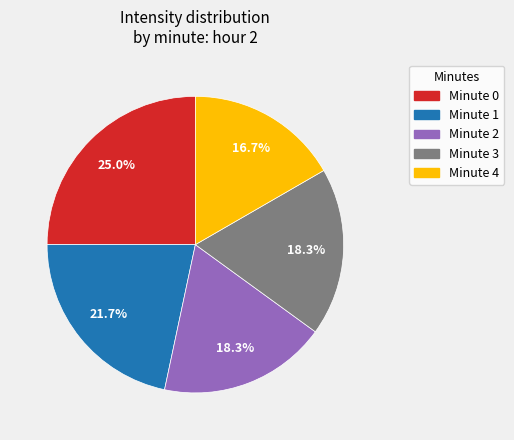

Is there any slice that represents more than half of the pie?

No